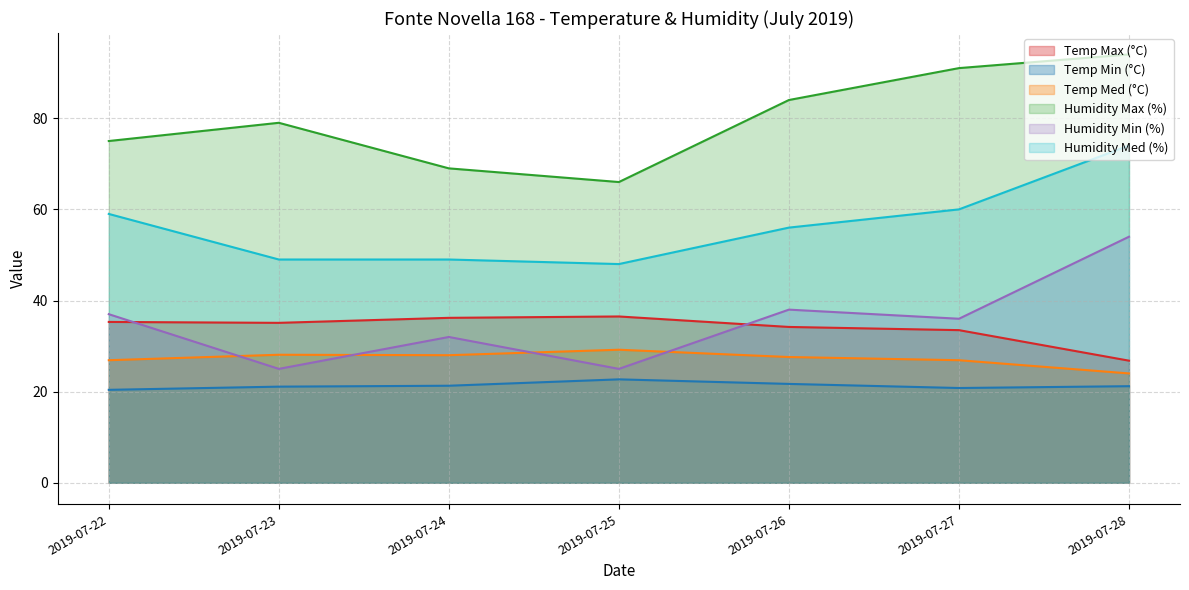

Which label corresponds to the smallest value in the chart?

2019-07-22